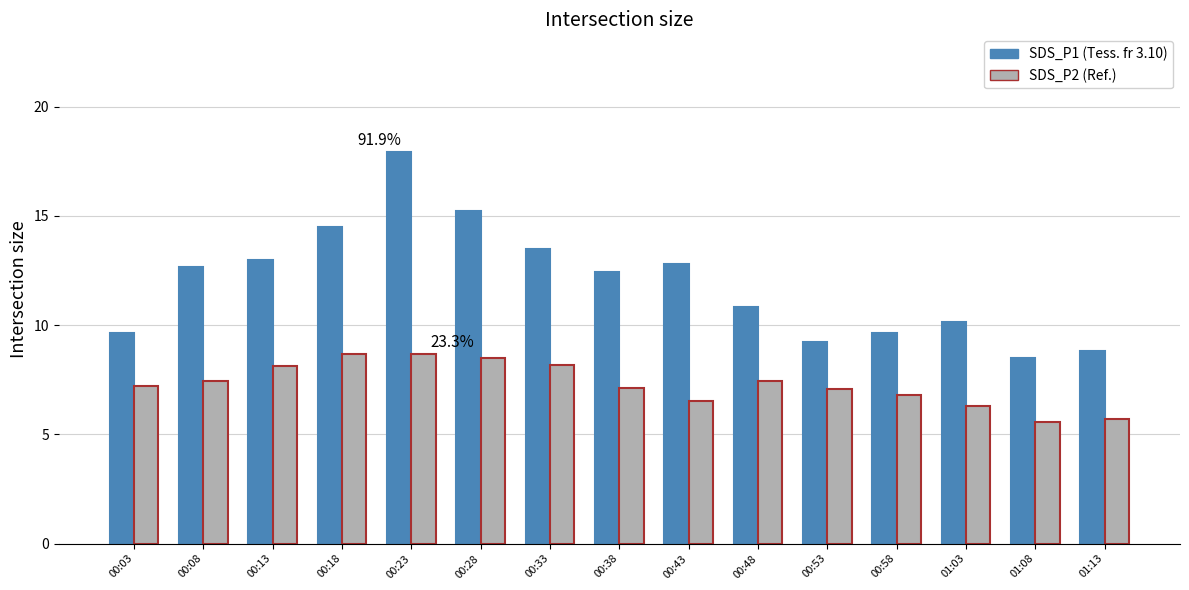

How many categories are shown in the chart?

15